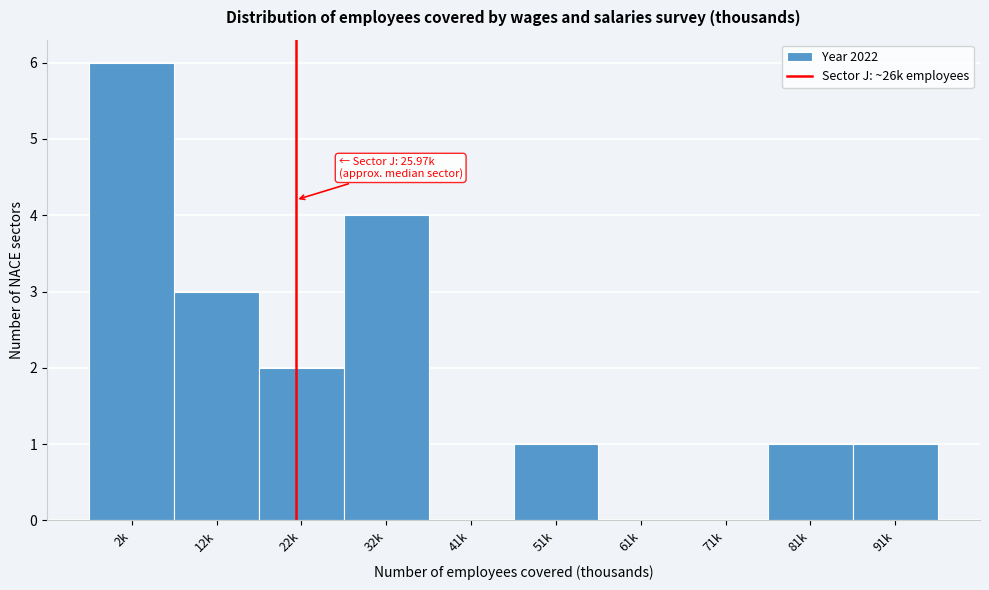

Reading right to left, what are all the values shown in this chart?

91k=1	81k=1	71k=0	61k=0	51k=1	41k=0	32k=4	22k=2	12k=3	2k=6